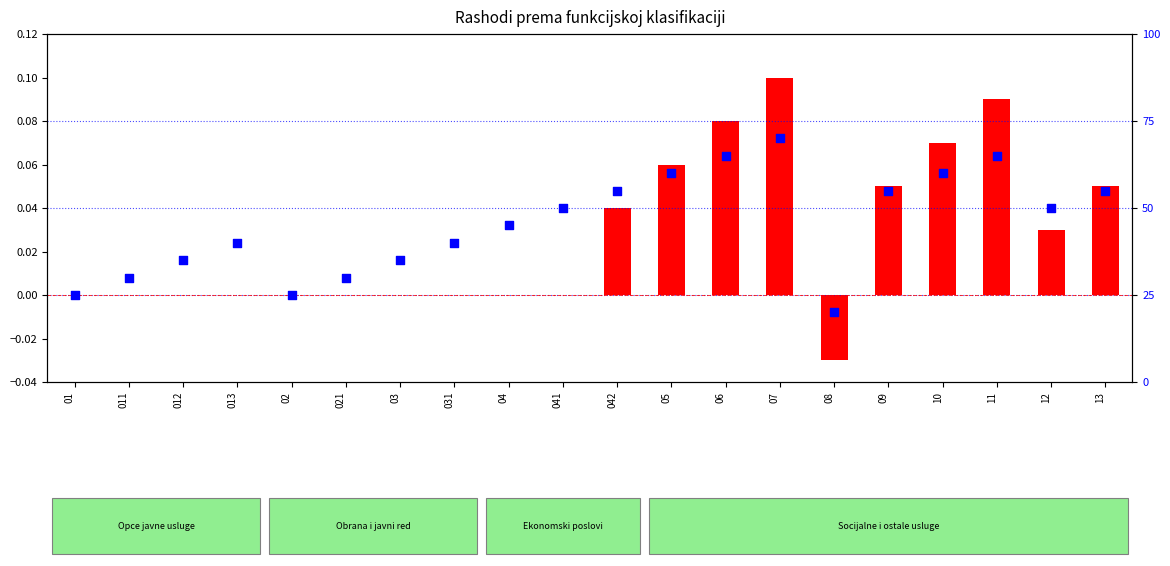

What is the ratio of the value at 013 to the value at 10?

0.7